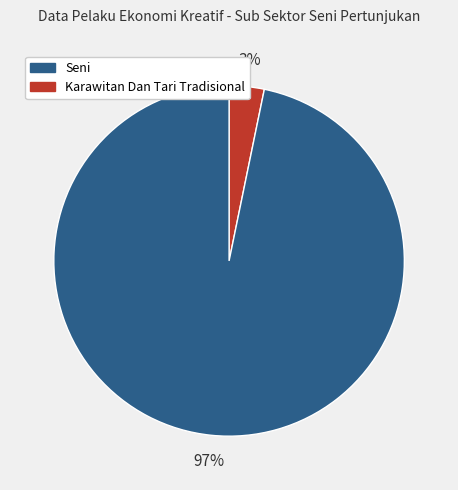

Is there any slice that represents more than half of the pie?

Yes